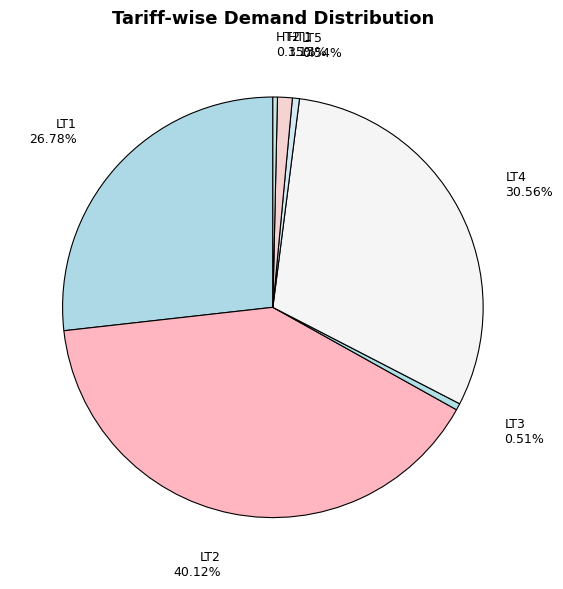

Does any single category account for the majority?

No